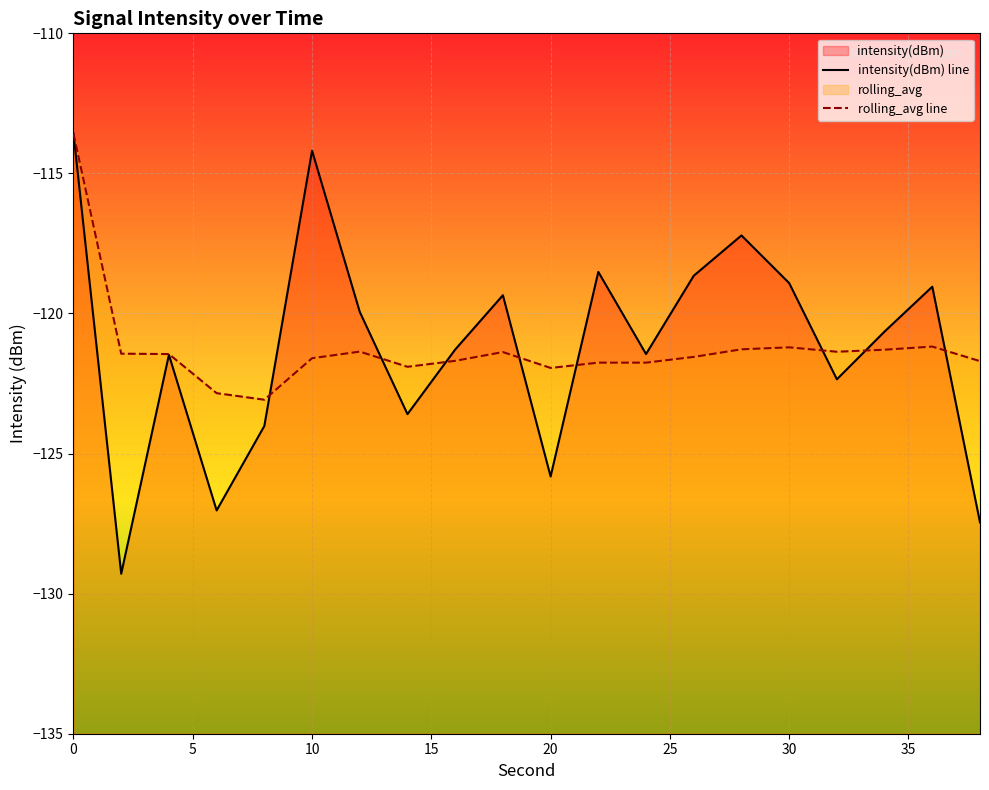

What are all the series names shown in the legend?

intensity(dBm), rolling_avg